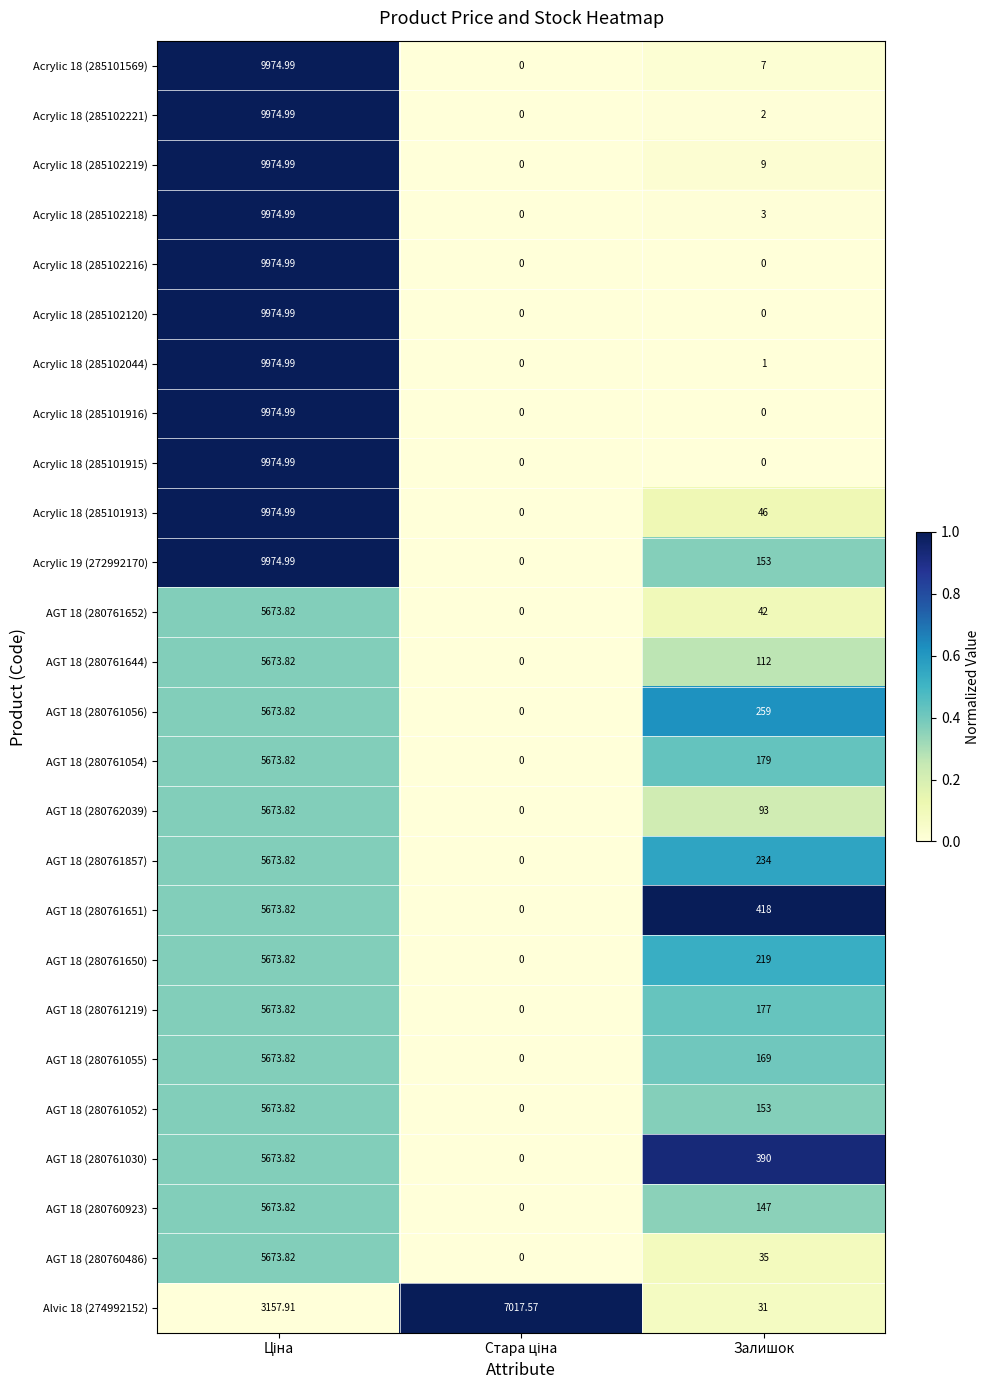

Where is AGT 18 (280761054) nearest to the value 2836?

Залишок